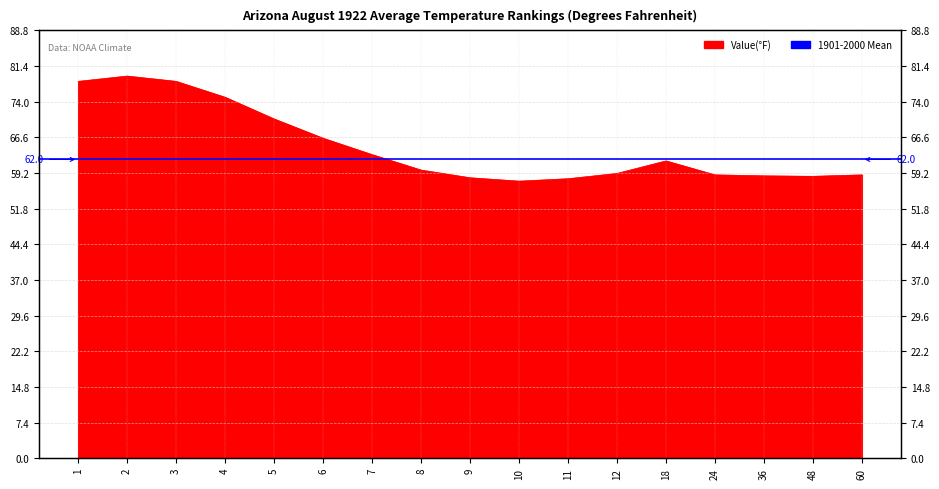

List the labels in order of value, smallest first.

10, 11, 9, 48, 36, 24, 60, 12, 8, 18, 7, 6, 5, 4, 1, 3, 2